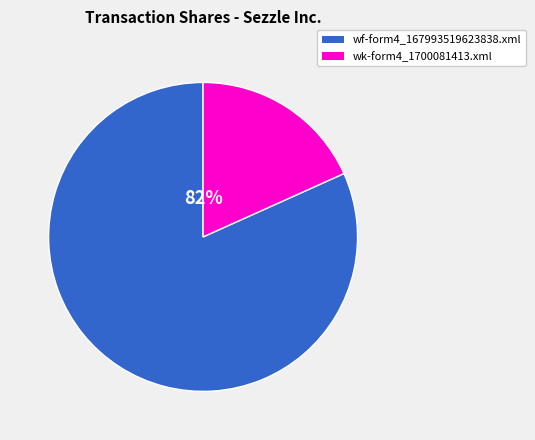

Which category has the biggest portion of the pie?

wf-form4_167993519623838.xml